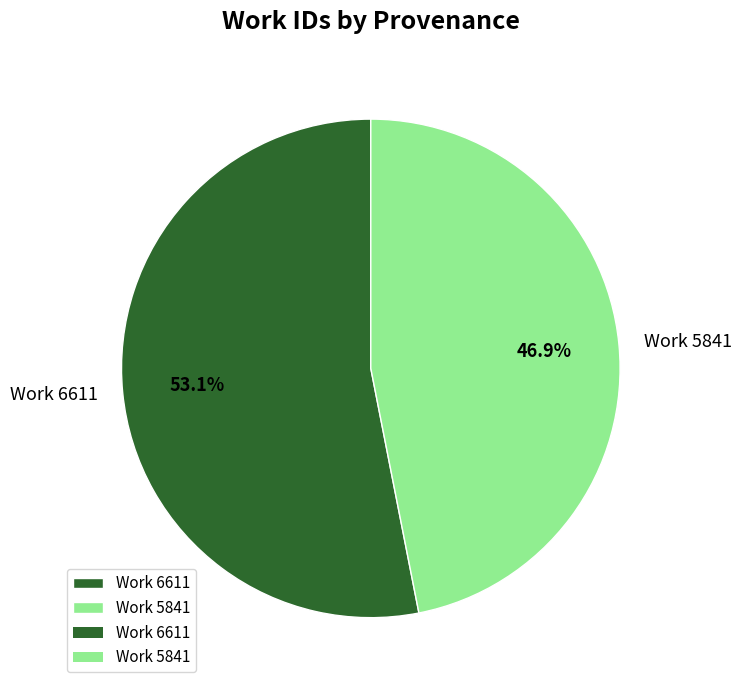

To the nearest percent, what percentage of the pie is Work 5841?

47%